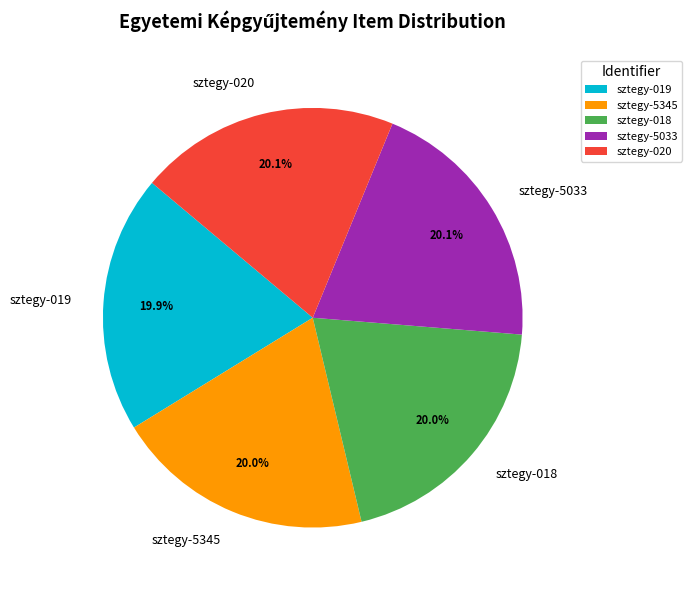

How many slices are in this pie chart?

5